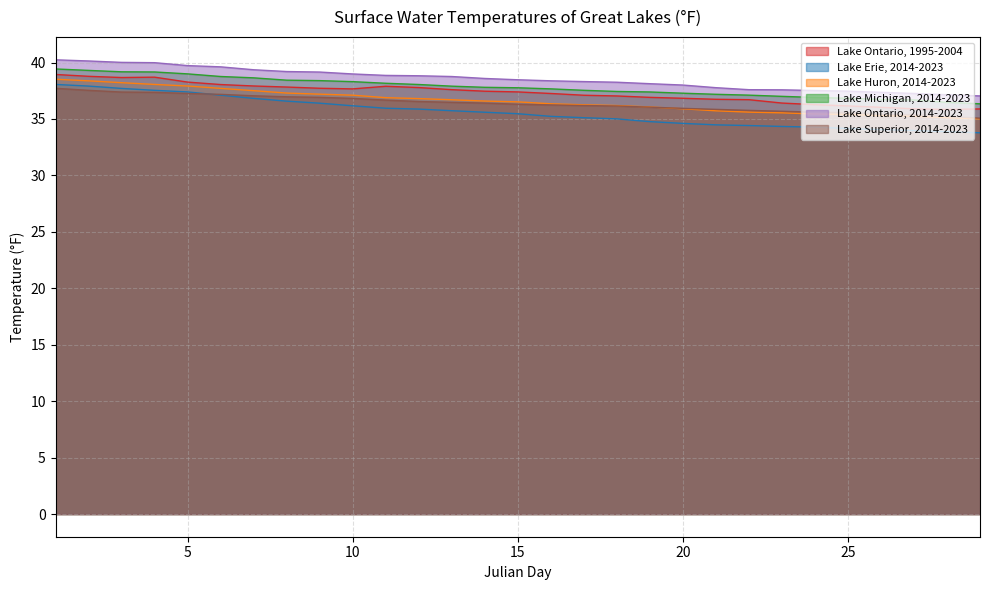

What is the lowest value of the Lake Ontario, 1995-2004 series?

35.8